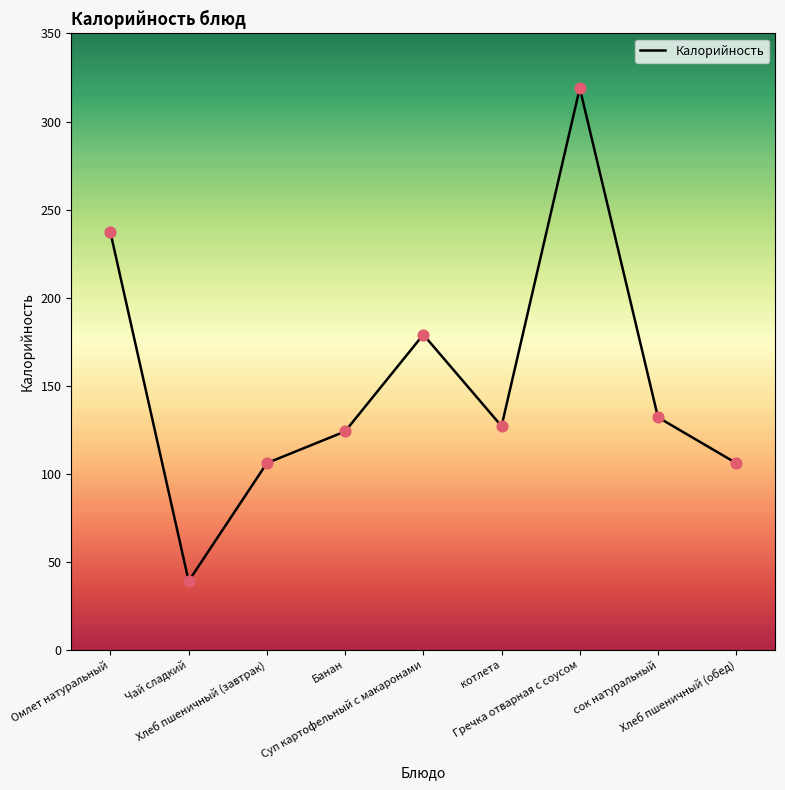

What is the ratio of the value at Хлеб пшеничный (завтрак) to the value at Гречка отварная с соусом?

0.3